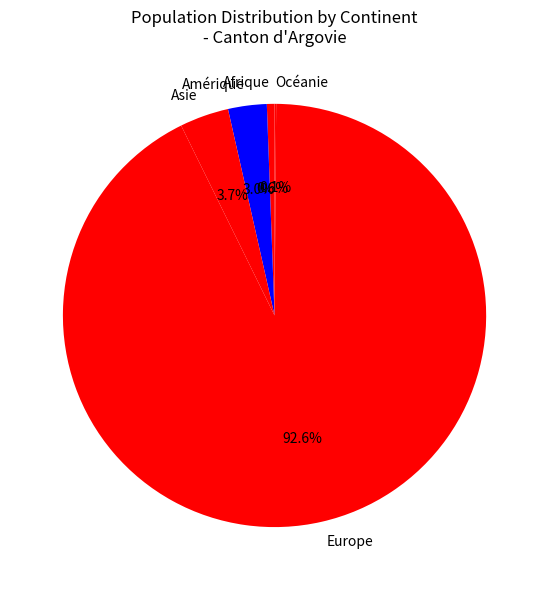

Is the sum of Amérique and Asie greater than half?

No